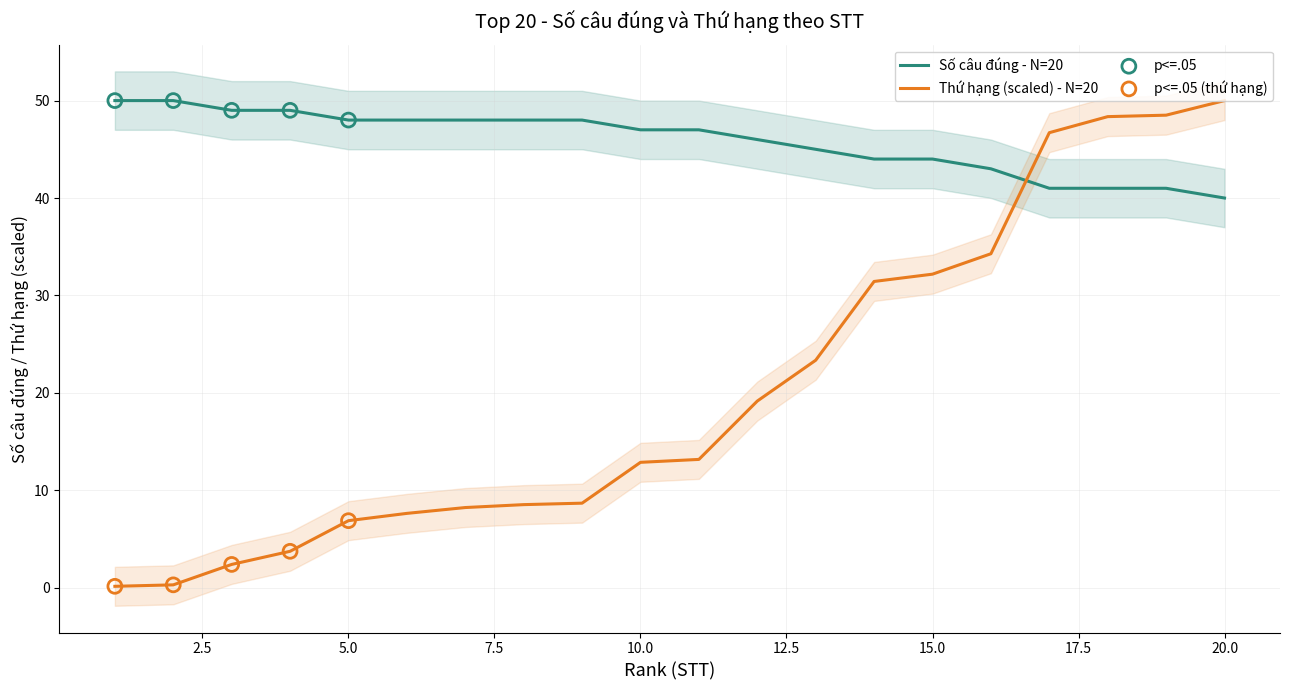

Which has a higher value, 19 or 4?

4